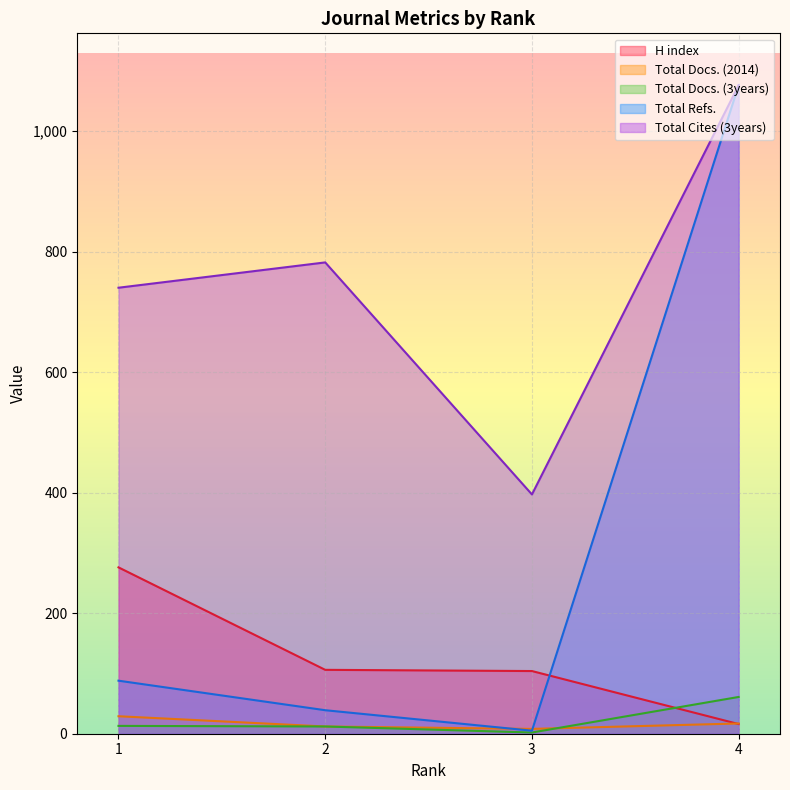

The value of Total Docs. (2014) at 4 is 17. True or false?

True